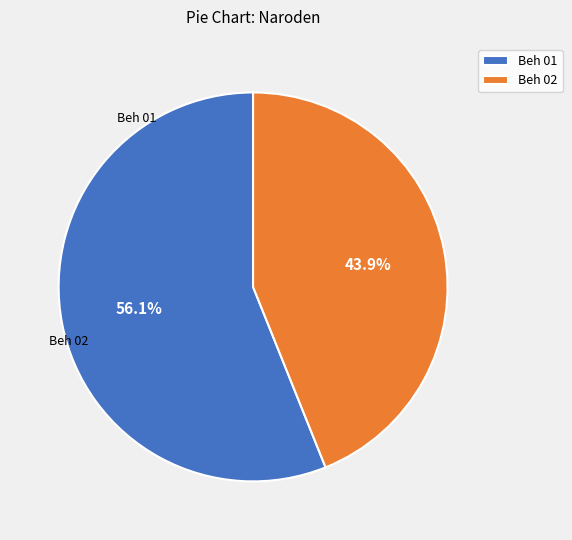

To the nearest percent, what is the difference between the largest and smallest slice percentages?

12%